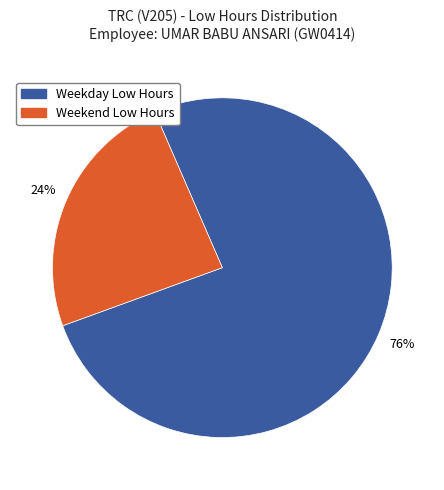

Rank the categories by value from highest to lowest.

Weekday Low Hours, Weekend Low Hours